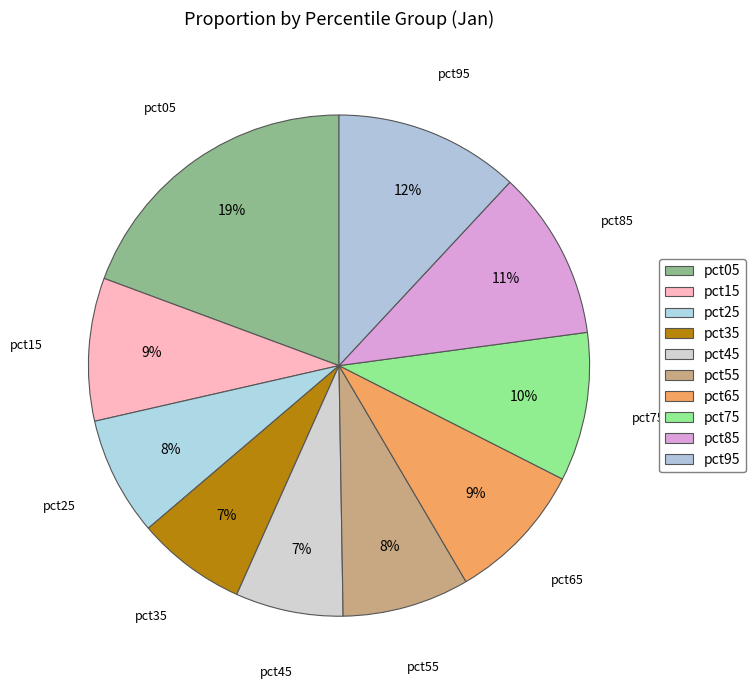

How many segments does this pie chart have?

10